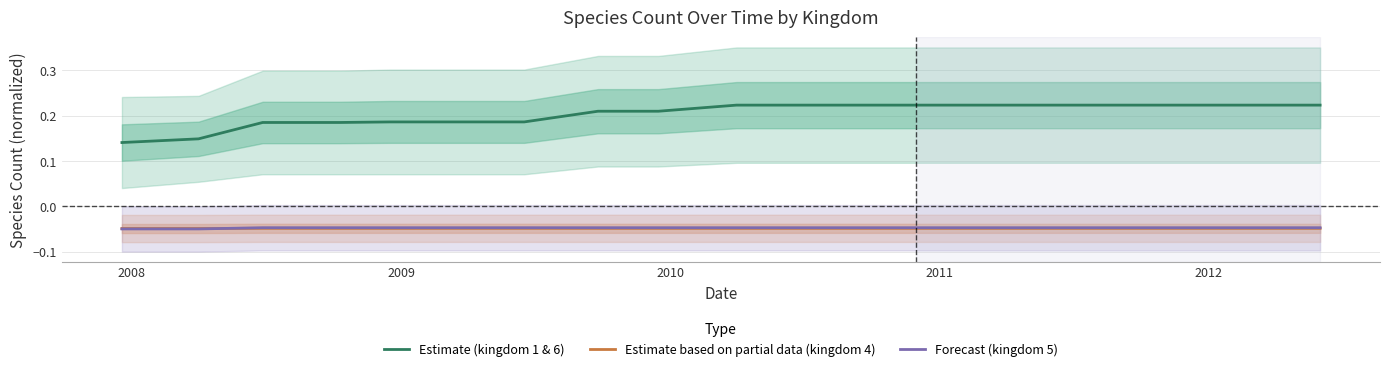

What is the value of the Estimate (kingdom 1 & 6) point at the 7th from the left?

0.2